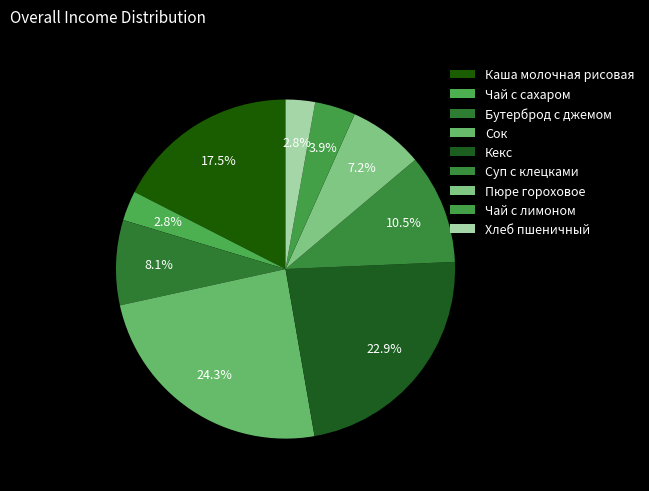

Which category has the smallest portion of the pie?

Хлеб пшеничный